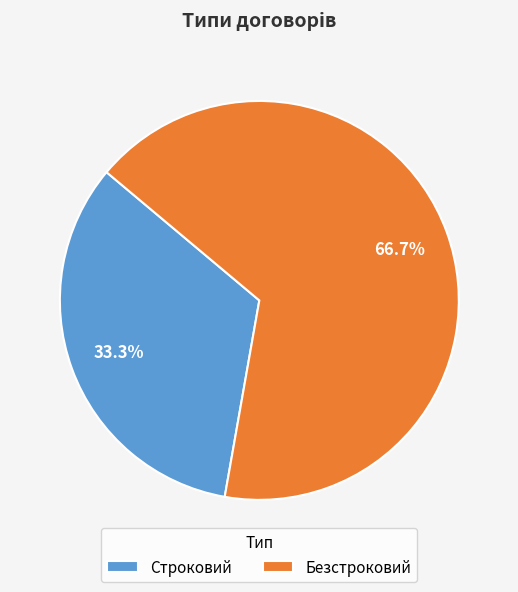

Combined, do Строковий and Безстроковий account for over 50%?

Yes